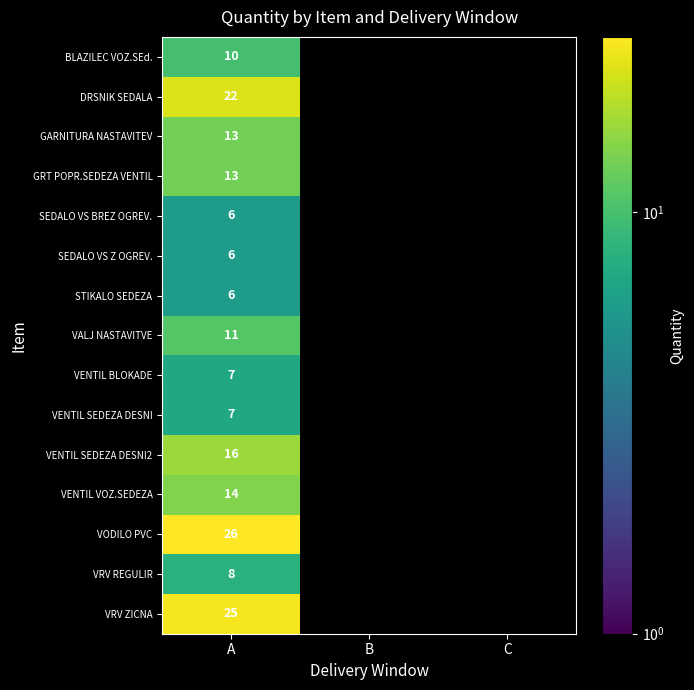

Which has a higher value, C or B?

C